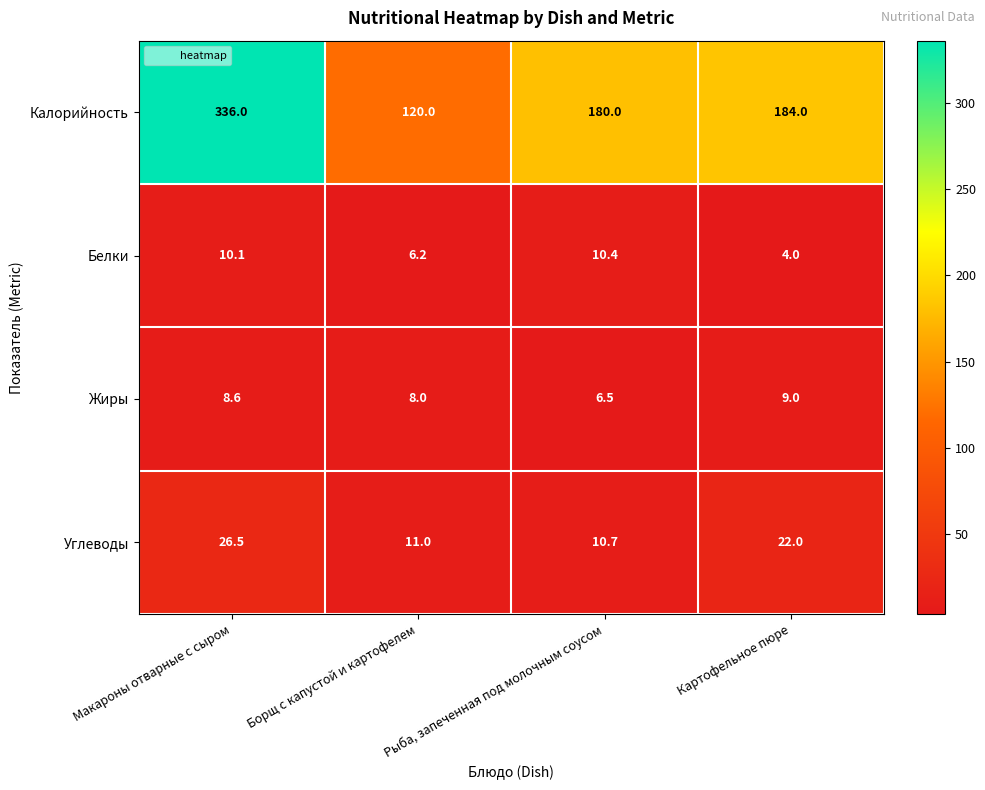

Which series changed the most between Рыба, запеченная под молочным соусом and Картофельное пюре?

Углеводы